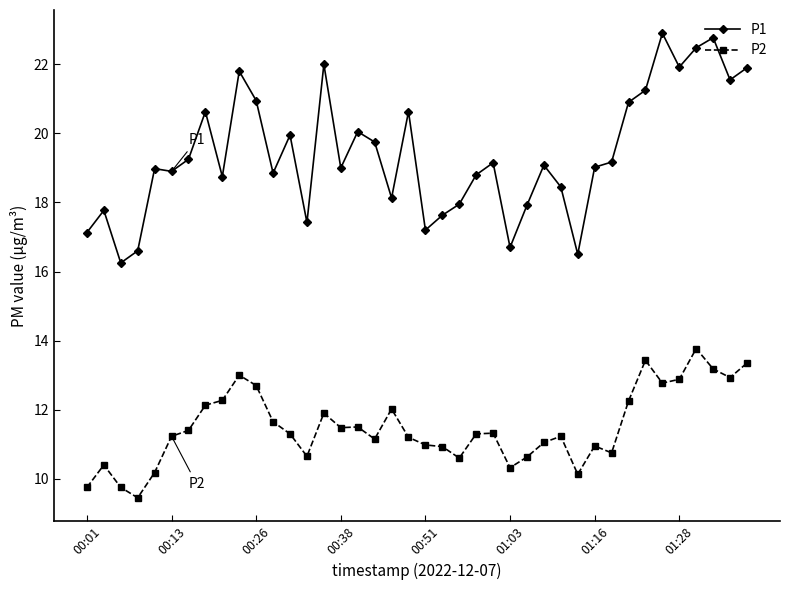

Which series has the largest total across all categories?

P1